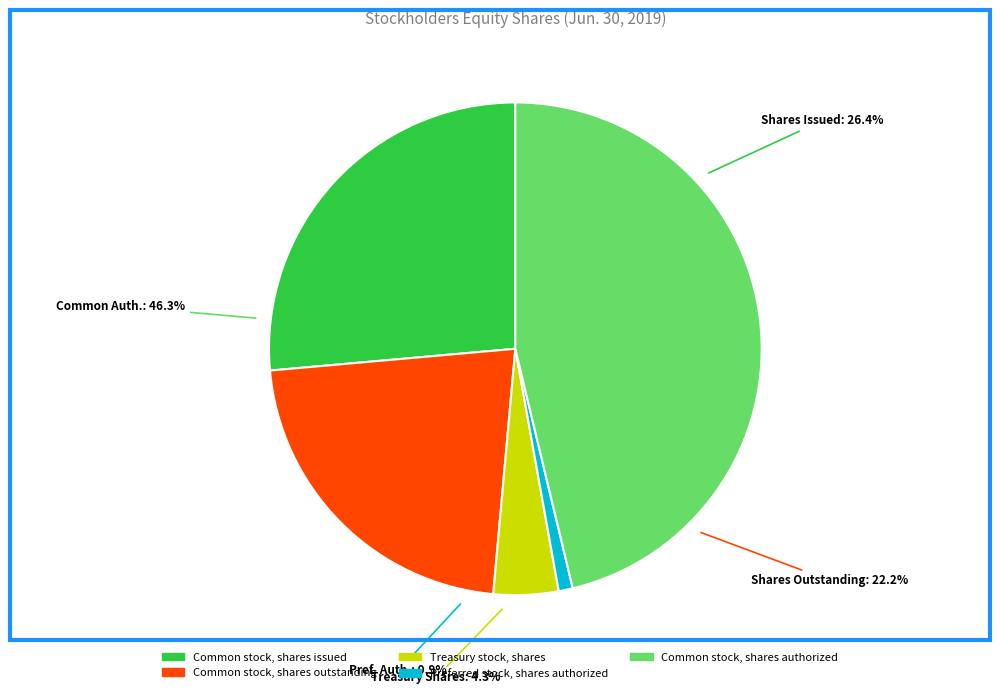

Does any single category account for the majority?

No